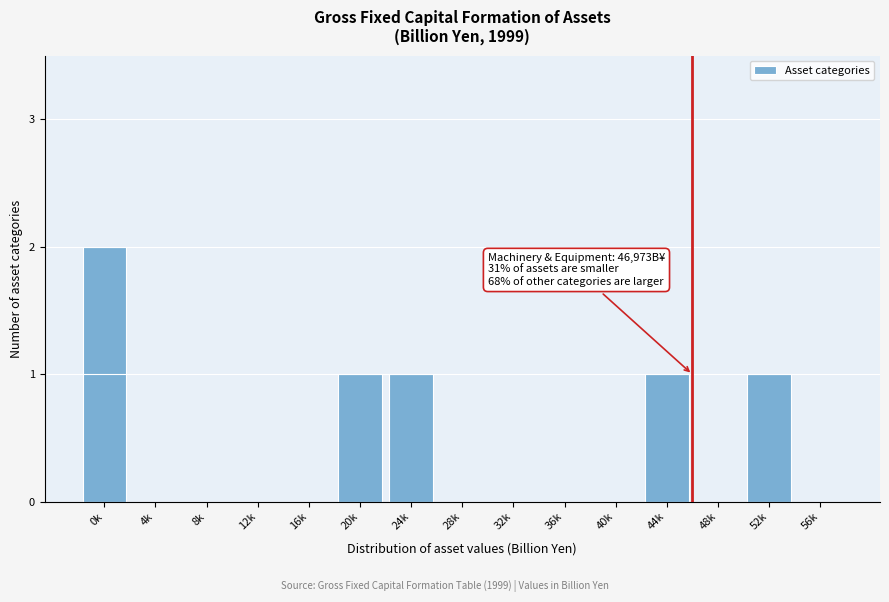

Reading right to left, extract all data points from this chart.

56k=0	52k=1	48k=0	44k=1	40k=0	36k=0	32k=0	28k=0	24k=1	20k=1	16k=0	12k=0	8k=0	4k=0	0k=2